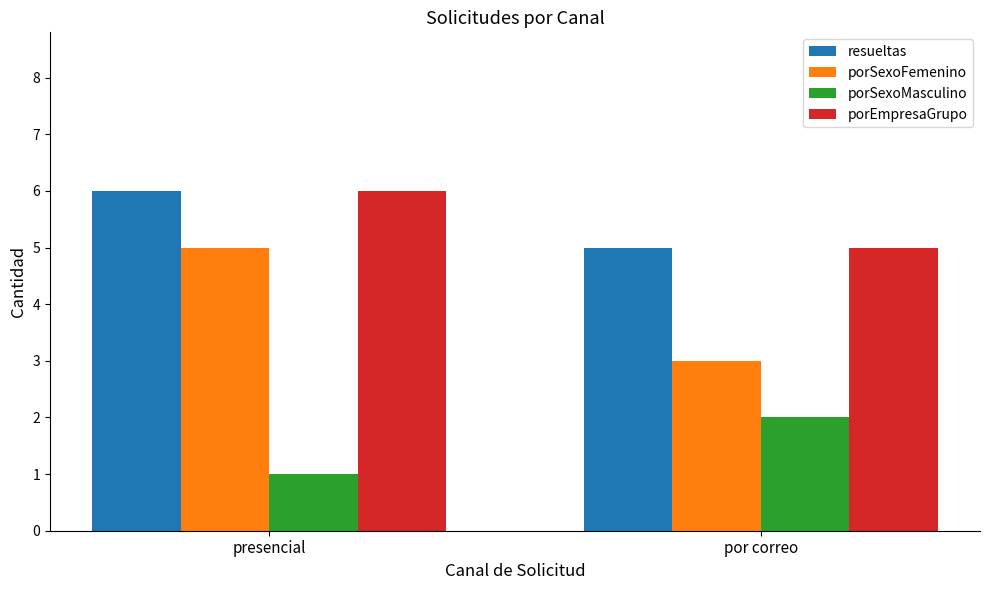

Which series changed the most between presencial and por correo?

porSexoFemenino